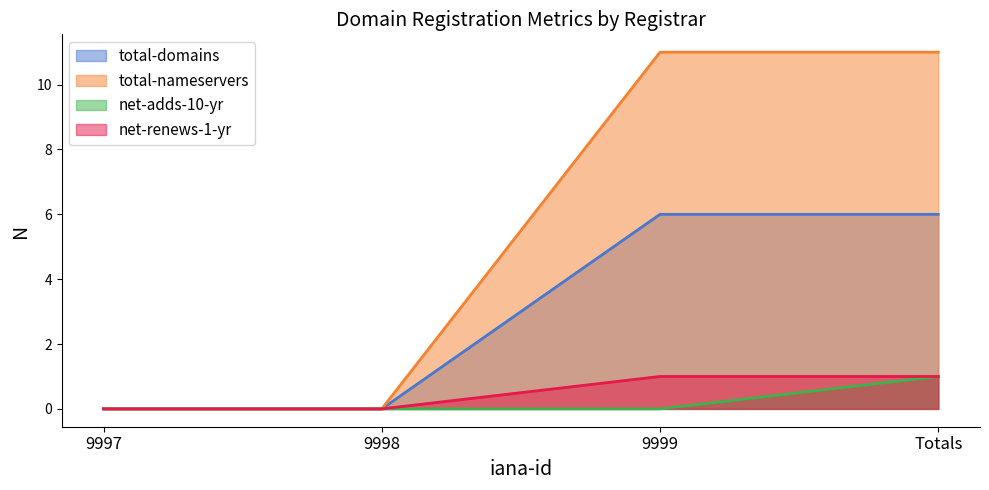

The value of net-renews-1-yr at Totals is 2. True or false?

False